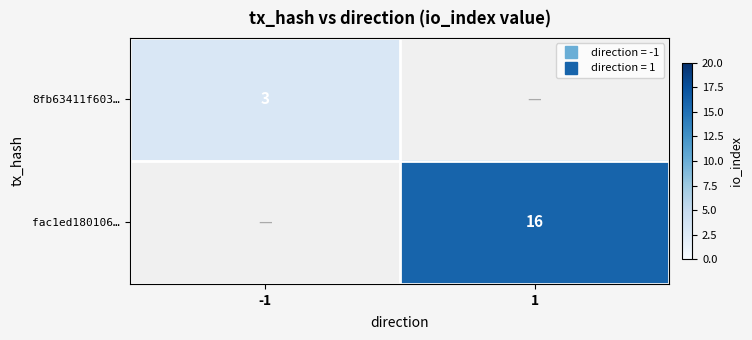

What is the maximum value shown in the chart?

16.0